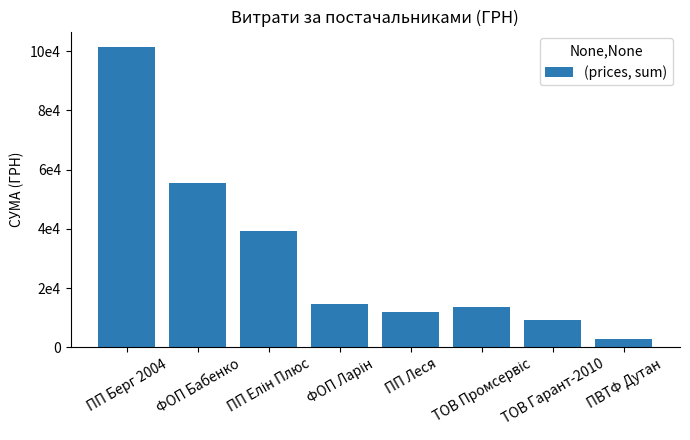

Does the chart contain any negative values?

No